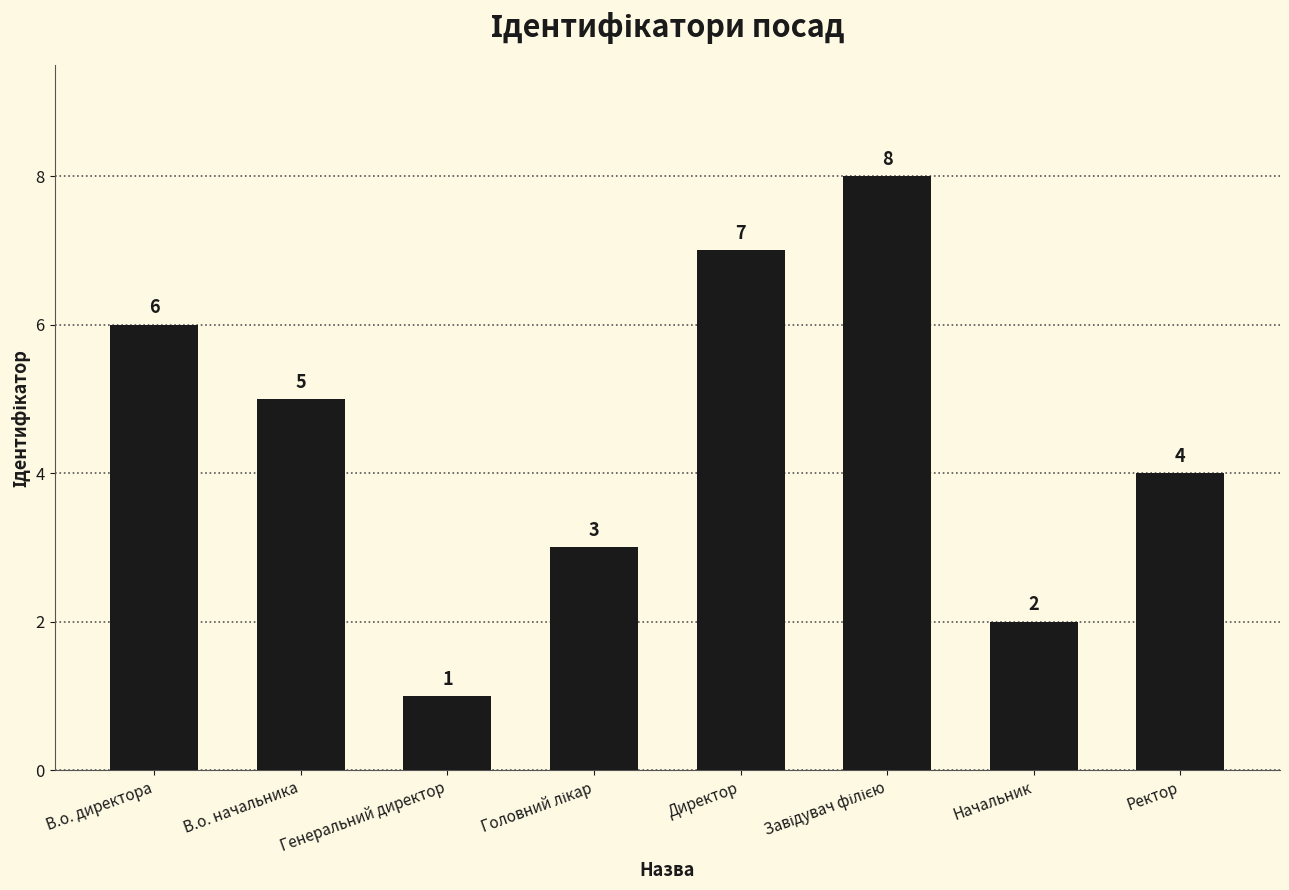

At which label is the value closest to 4?

Ректор